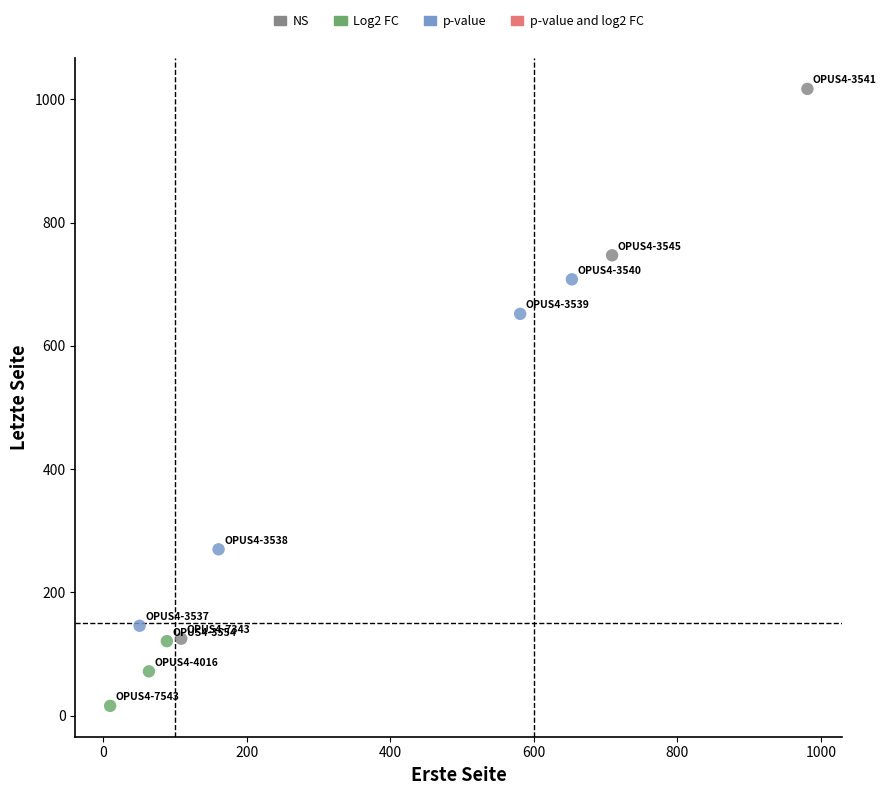

Which series reaches the minimum Y coordinate?

Log2 FC